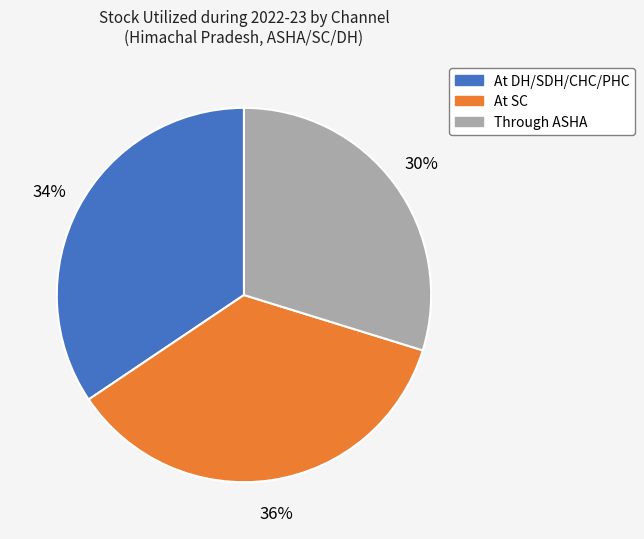

Rank the categories by value from highest to lowest.

At SC, At DH/SDH/CHC/PHC, Through ASHA